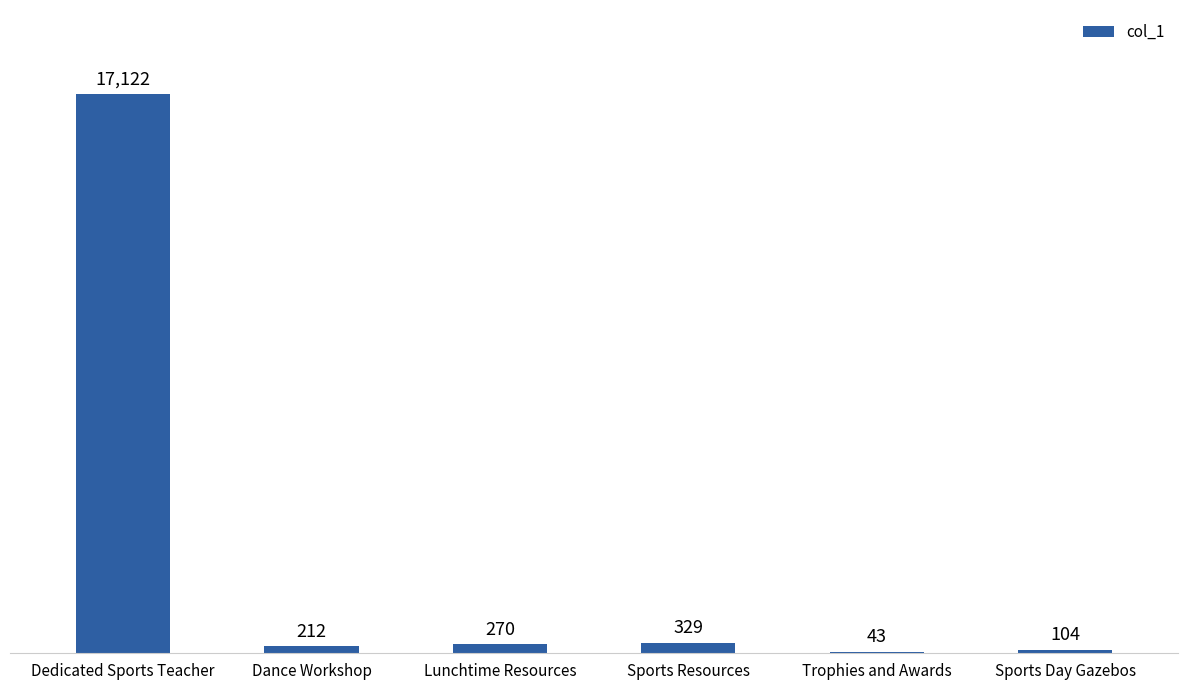

Reading right to left, list all the values displayed in this chart.

Sports Day Gazebos=104	Trophies and Awards=43	Sports Resources=329	Lunchtime Resources=270	Dance Workshop=212	Dedicated Sports Teacher=17122